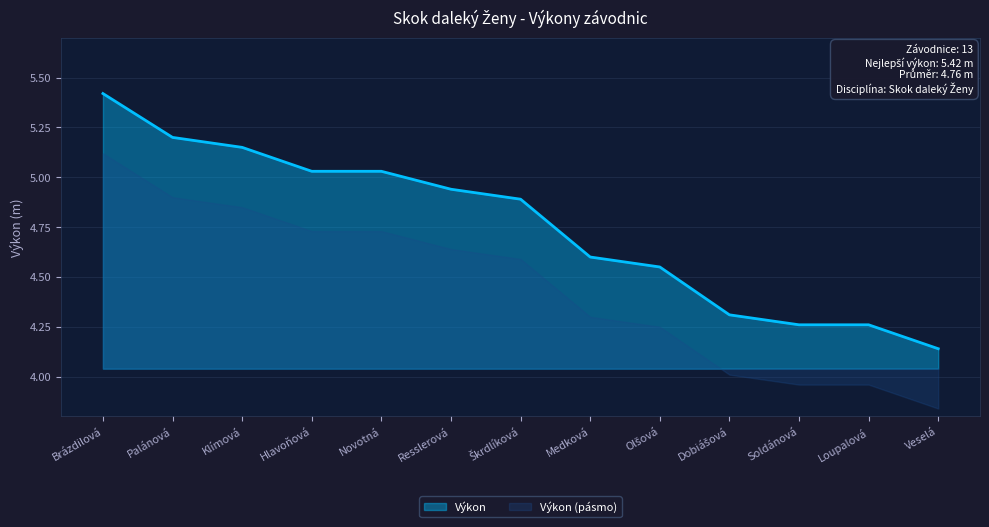

Rank the categories by value from lowest to highest.

Veselá, Soldánová, Loupalová, Dobiášová, Olšová, Medková, Škrdlíková, Resslerová, Hlavoňová, Novotná, Klímová, Palánová, Brázdilová